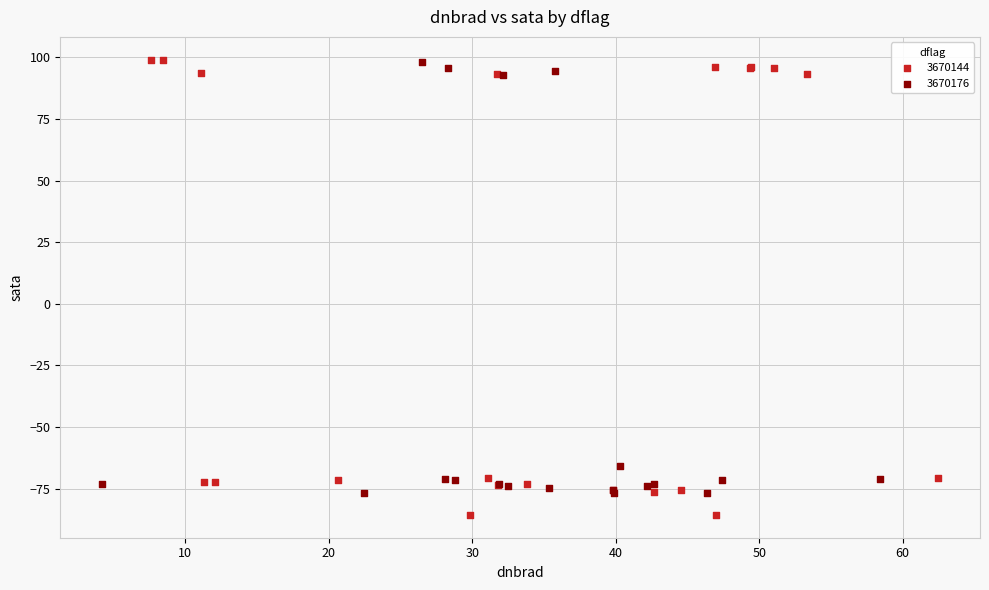

Which series reaches the minimum Y coordinate?

3670144